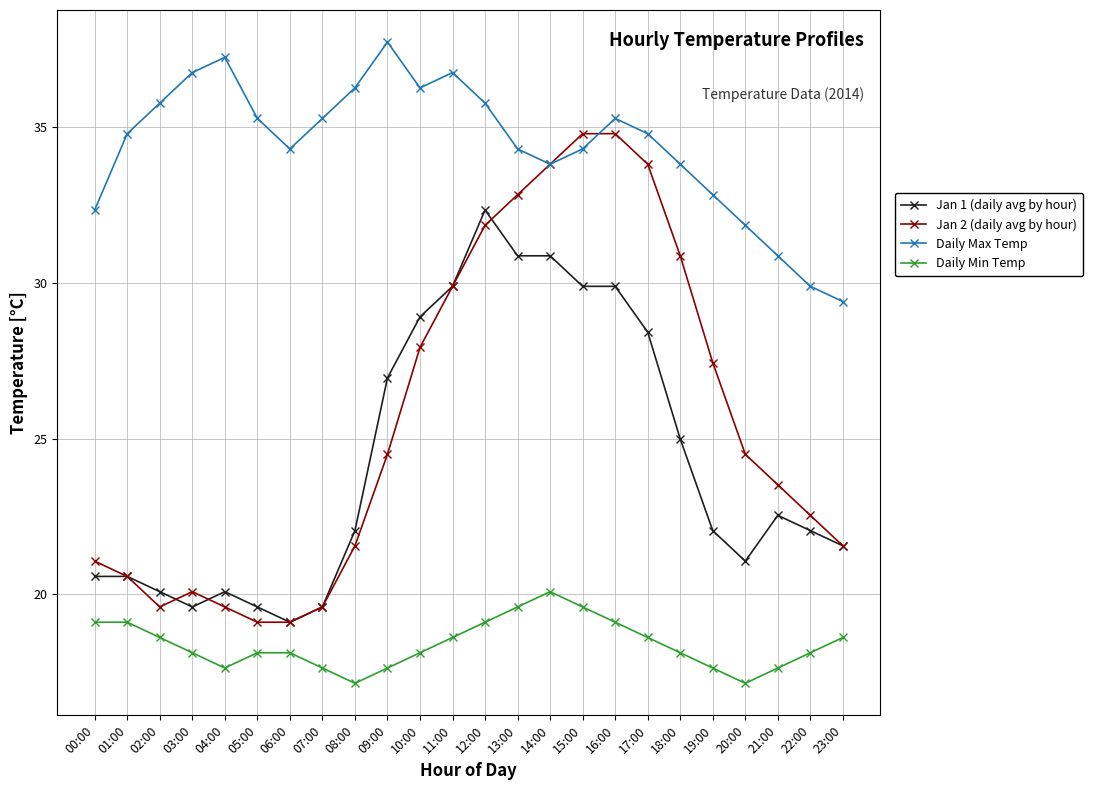

What is the difference between the highest and lowest values at 18:00?

15.7